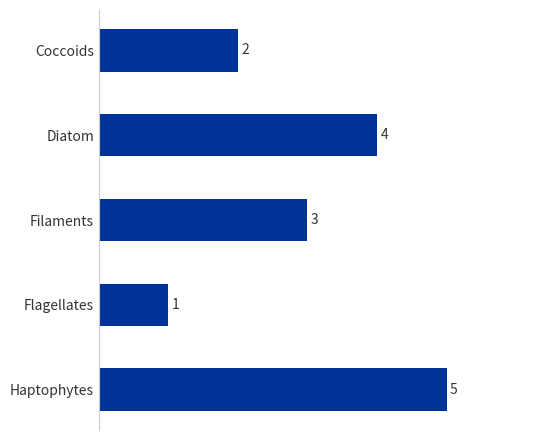

At which label is the value closest to 3?

Filaments